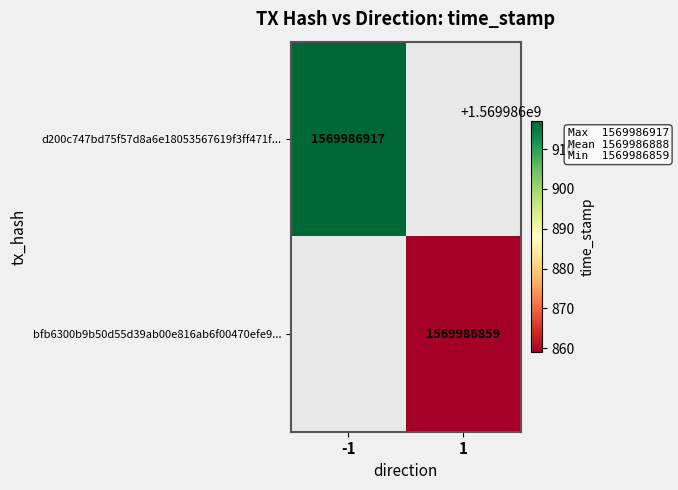

List the labels in order of d200c747bd75f57d8a6e18053567619f3ff471f value, smallest first.

0, 1